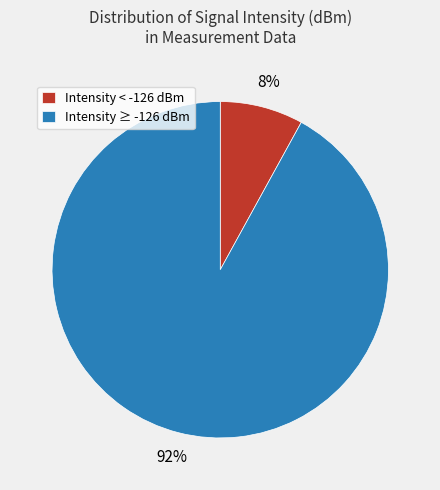

Which category has the biggest portion of the pie?

Intensity ≥ -126 dBm